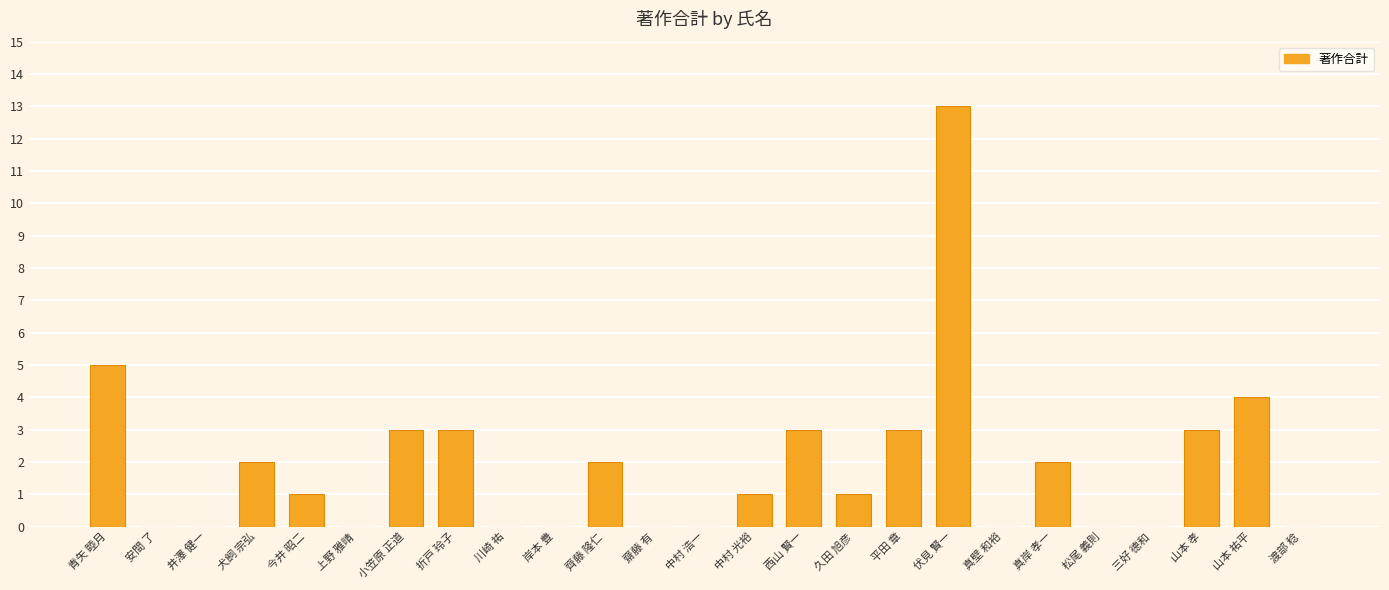

Is it true that the value at 久田 旭彦 is 2?

False